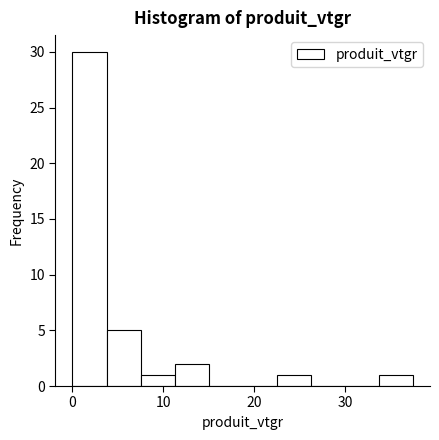

Around what value on the x-axis is the tallest bar? Give the approximate position of its centre, as read against the axis.

2